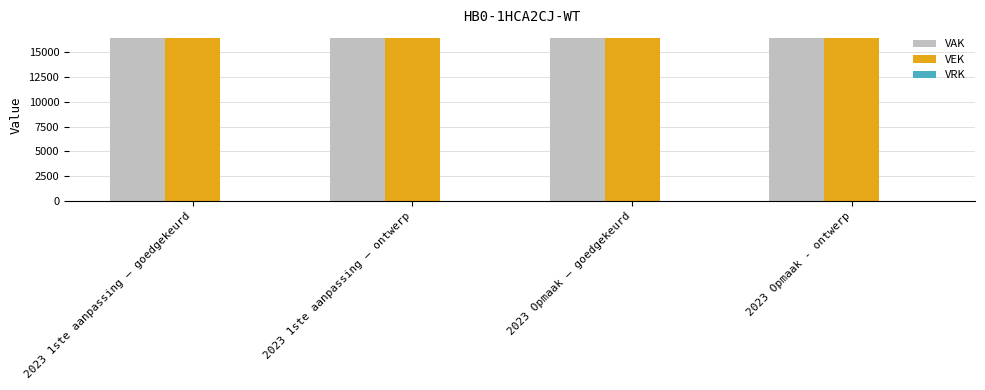

Are the bars horizontal?

No